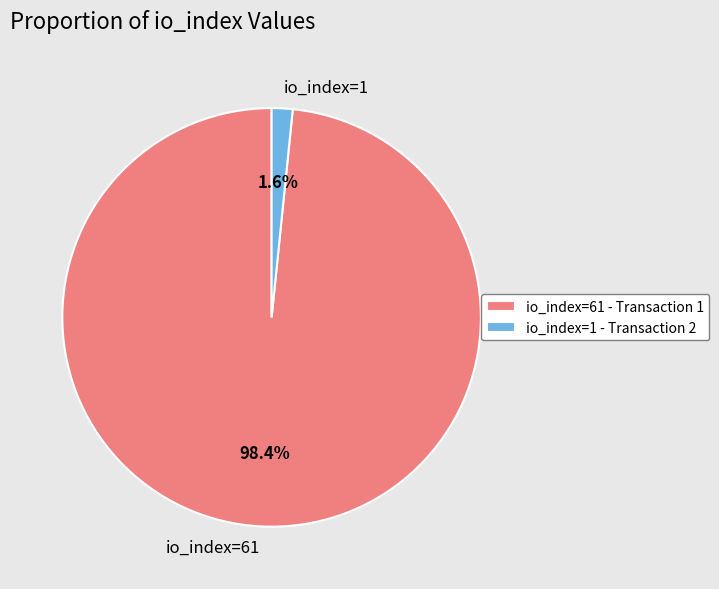

Rank the categories by value from highest to lowest.

io_index=61, io_index=1